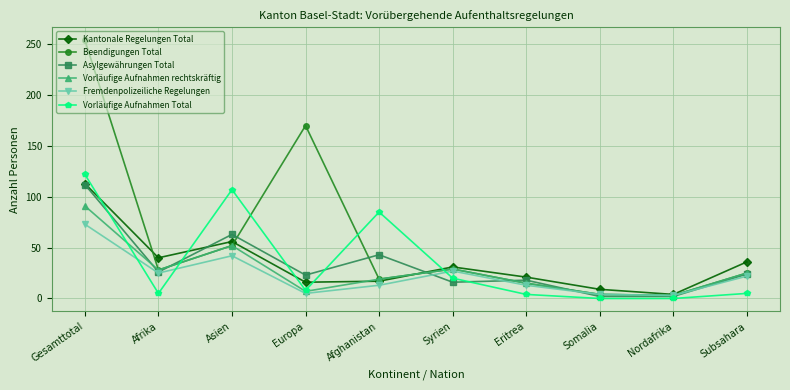

The value of Vorläufige Aufnahmen rechtskräftig at Eritrea is 15. True or false?

True